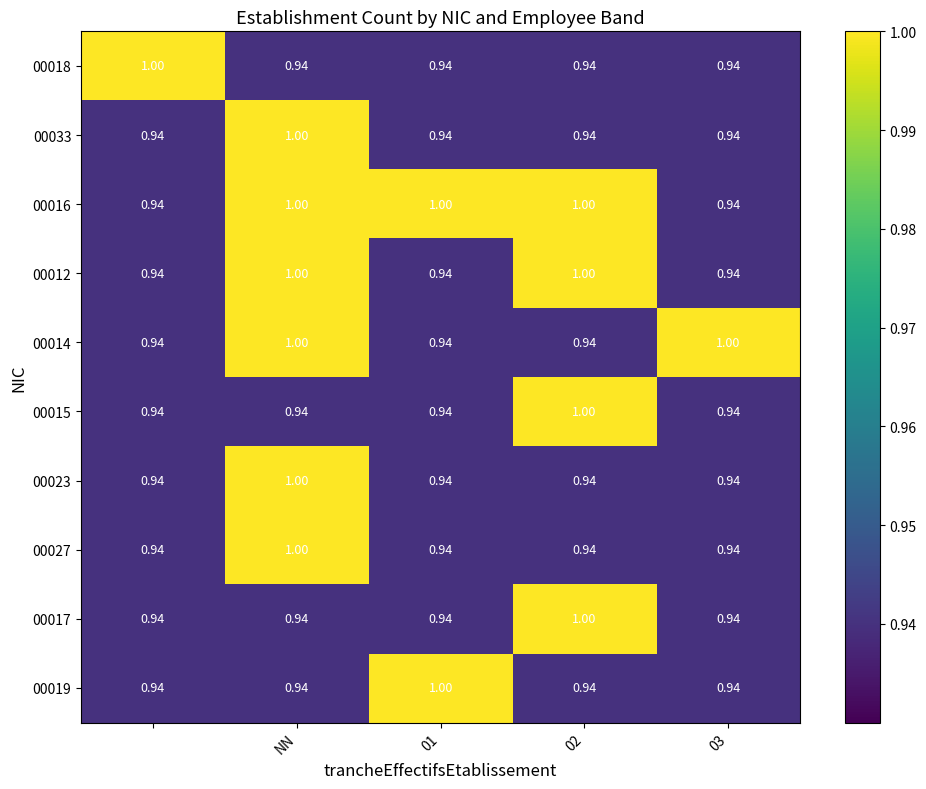

Count the number of categories in the chart.

5